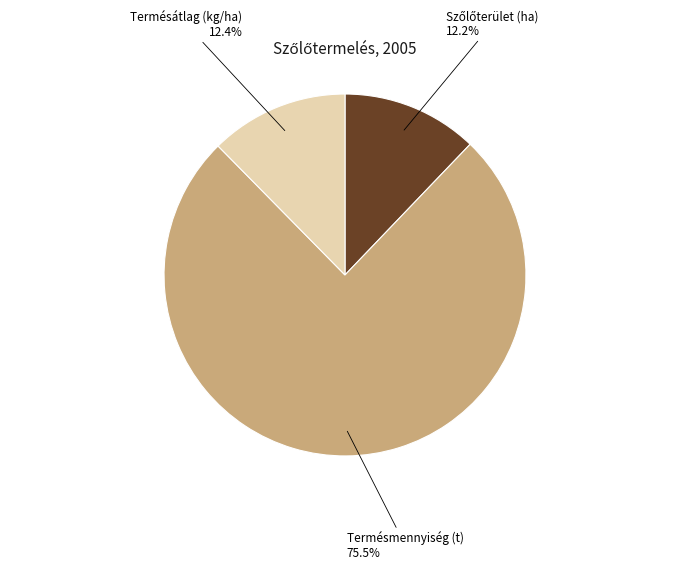

To the nearest percent, what is the difference between the largest and smallest slice percentages?

63%